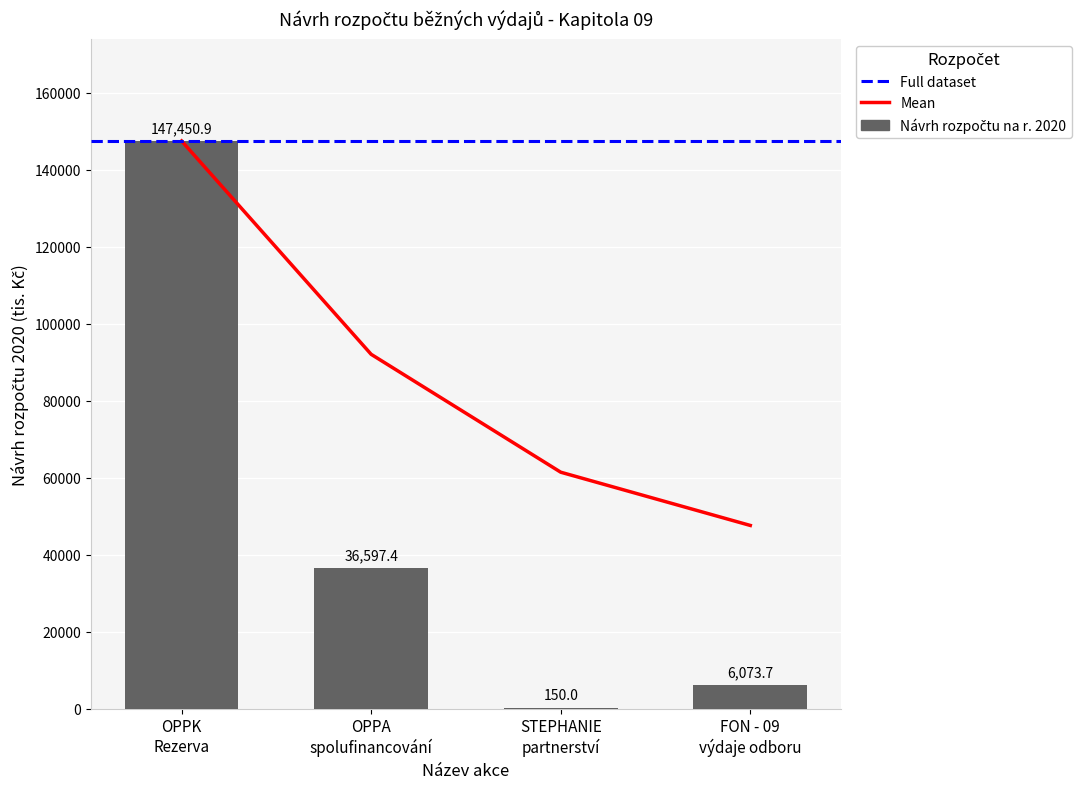

Rank the categories by value from lowest to highest.

STEPHANIE partnerství, FON - 09 výdaje odboru, OPPA spolufinancování, OPPK Rezerva